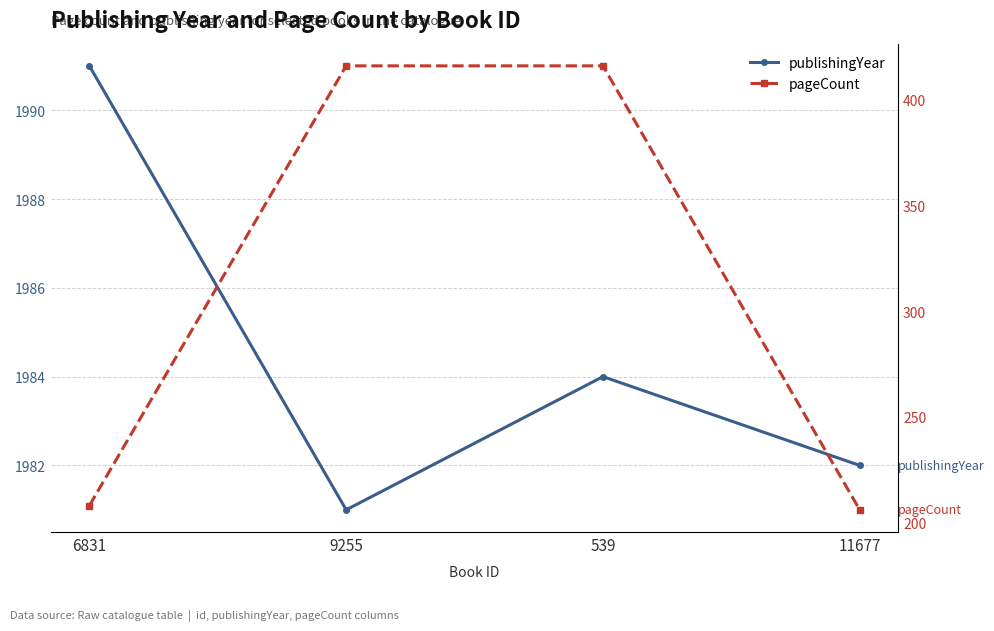

Between 6831 and 11677, which is larger?

6831